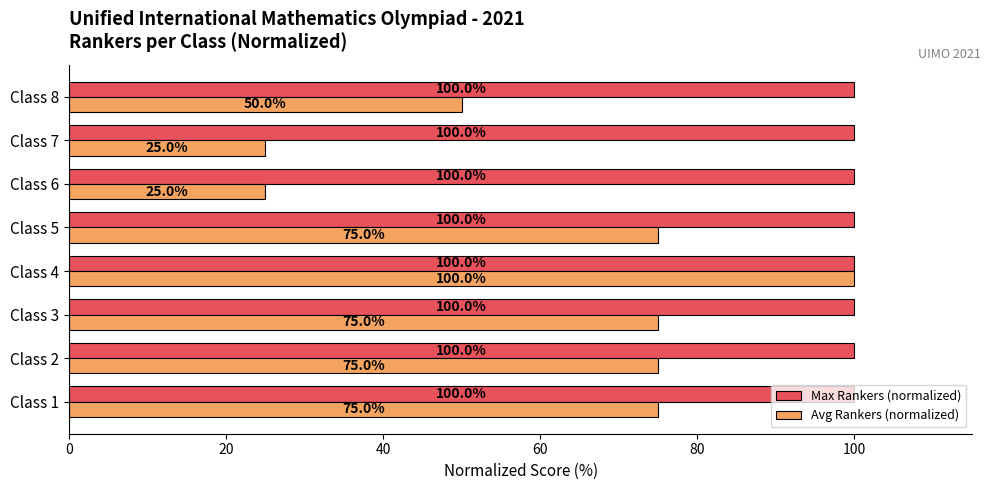

Is the value of Max Rankers (normalized) at Class 5 greater than the value of Avg Rankers (normalized) at Class 6?

Yes